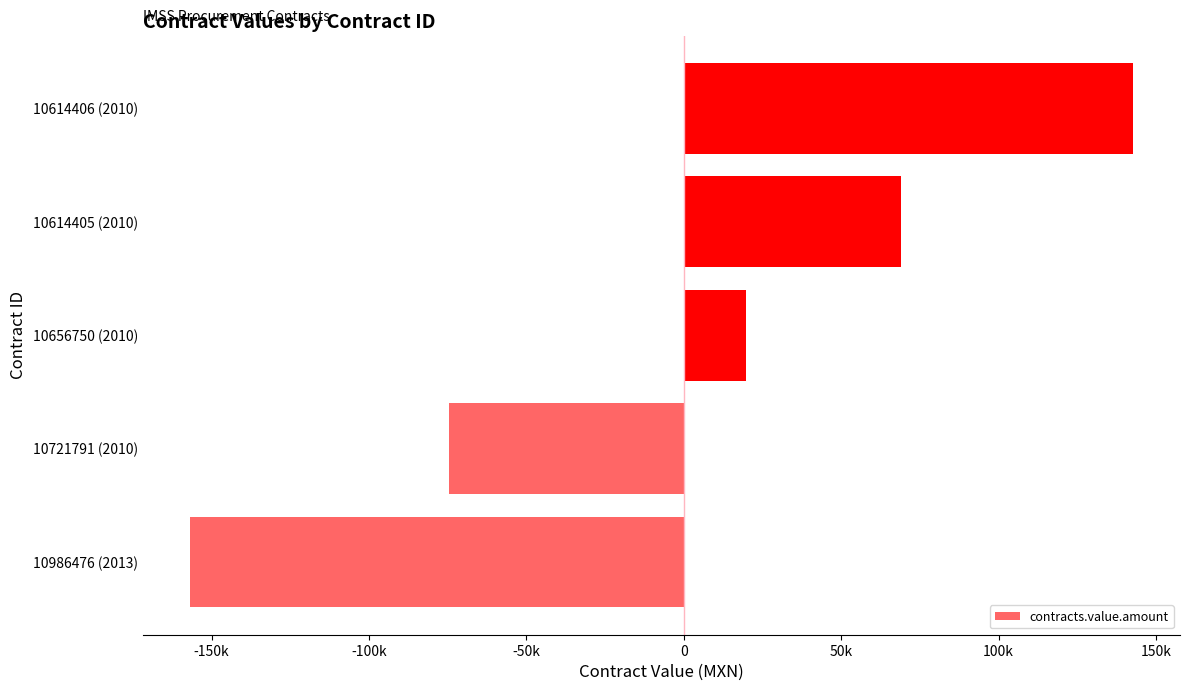

Does the chart contain any negative values?

Yes